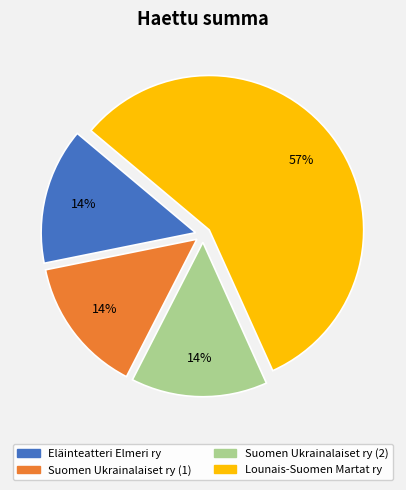

Which category has the biggest portion of the pie?

Lounais-Suomen Martat ry